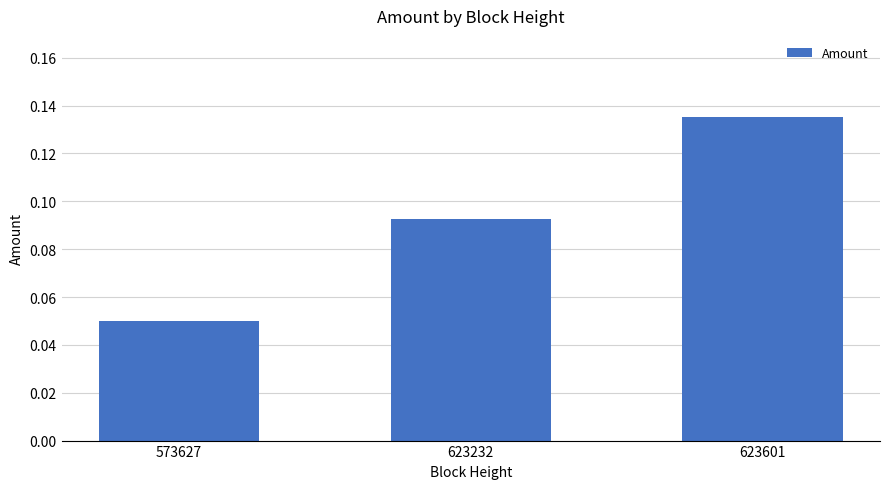

True or false: the data shows 0.0 at 573627.

False